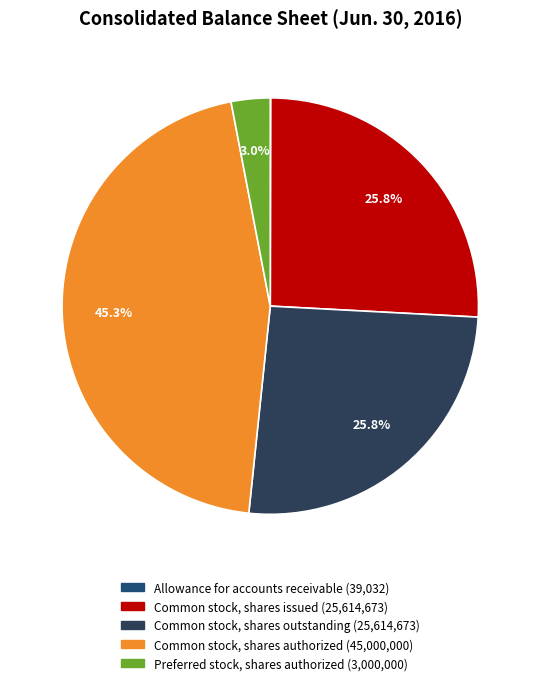

Is it true that Preferred stock, shares authorized is 1% of the pie?

False